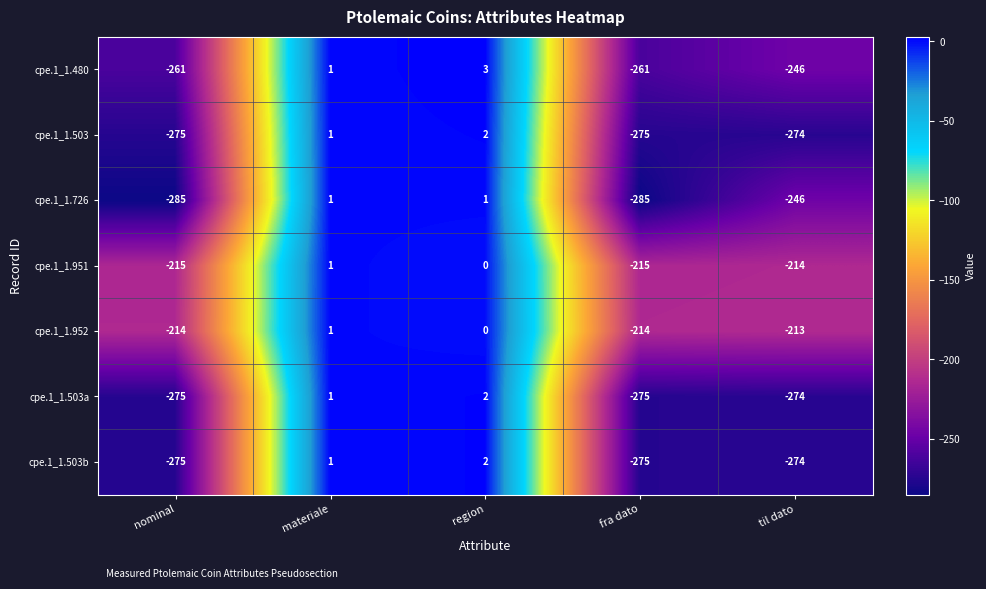

How many data points in cpe.1_1.951 are less than -214?

2